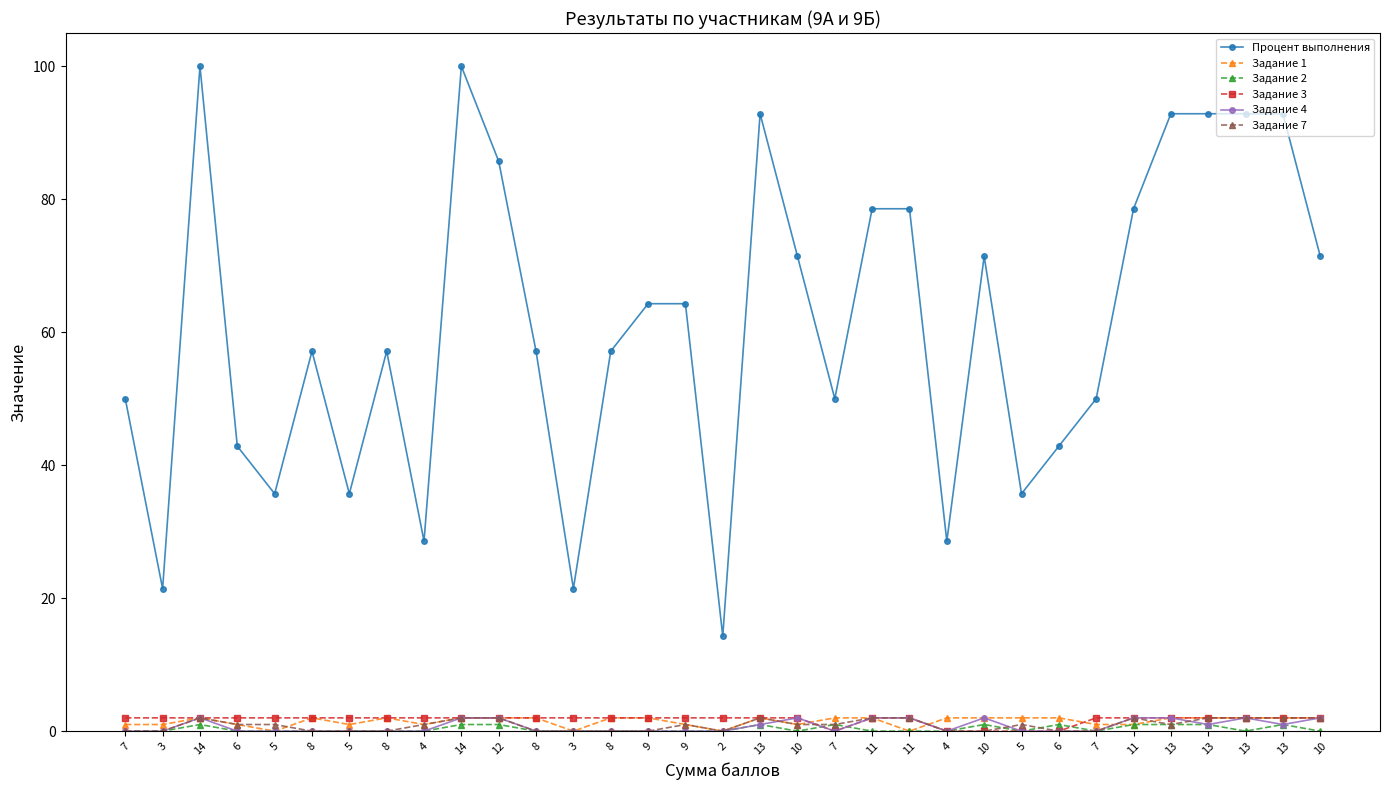

After their last crossing, which series has the higher values: Задание 7 or Задание 4?

Задание 7